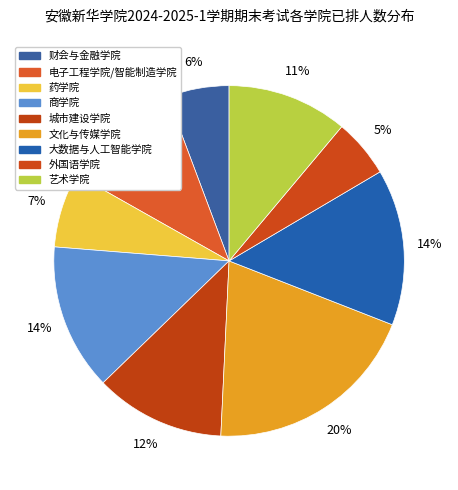

True or false: 艺术学院 accounts for 3% of the total.

False